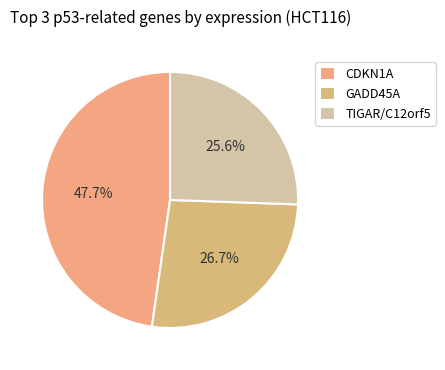

What is the largest slice in the pie chart?

CDKN1A